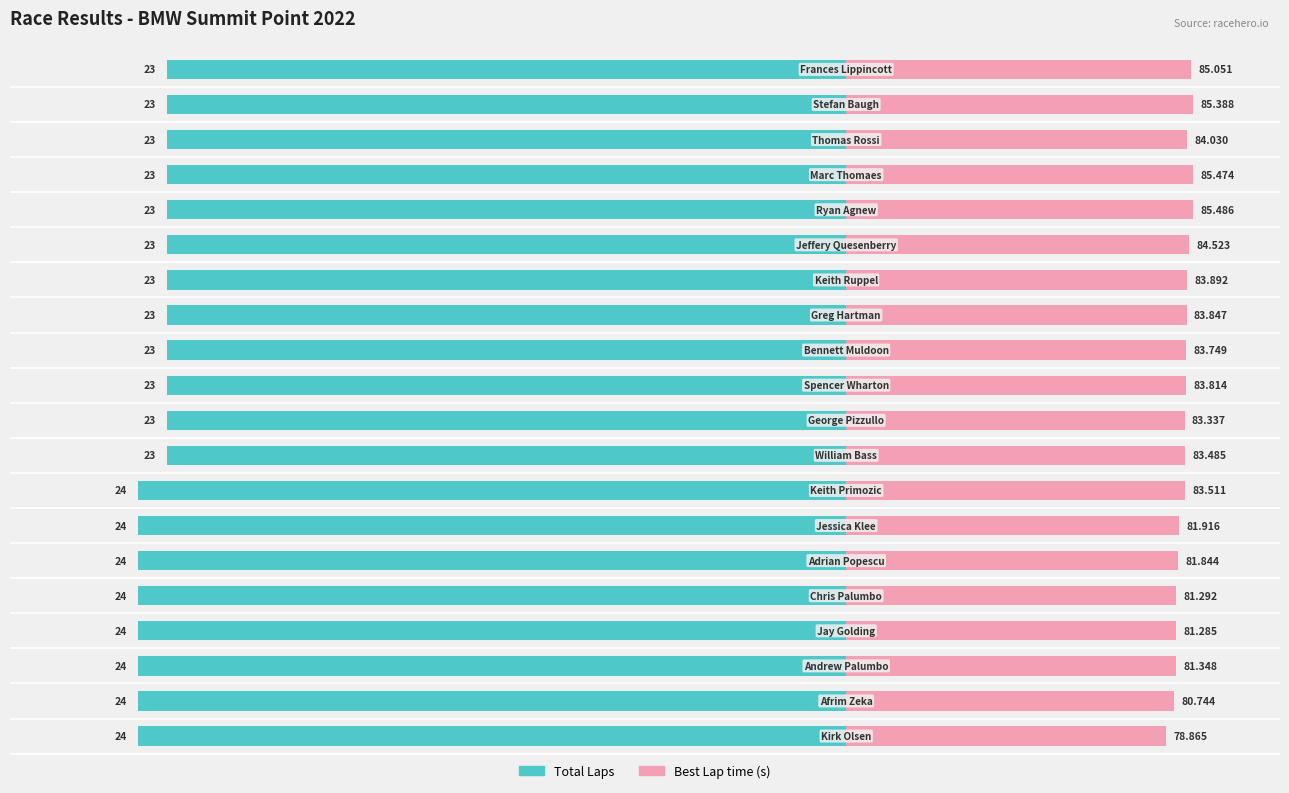

The value of Total Laps at 14 is -149.7. True or false?

False